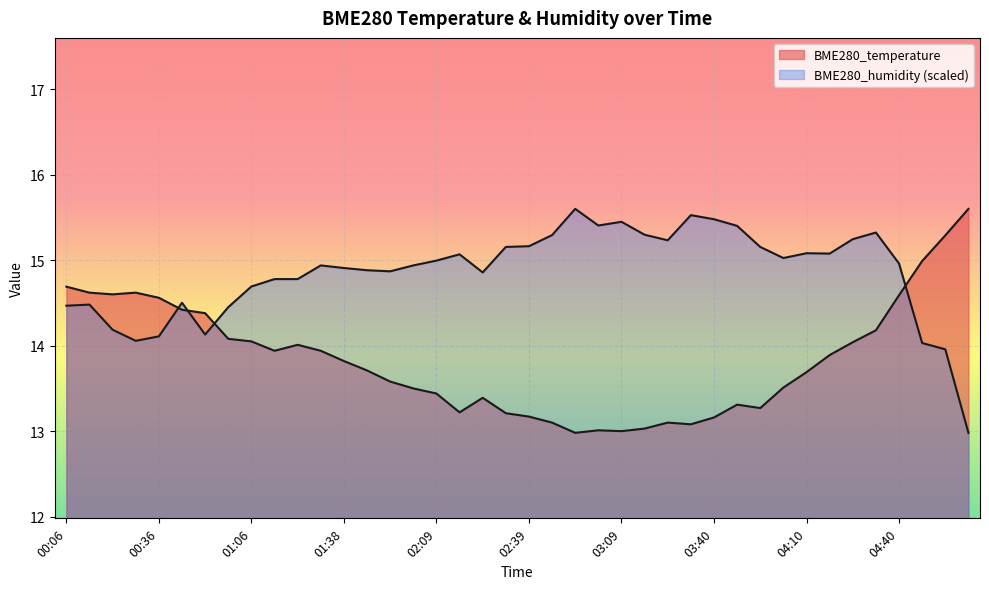

Which series has the largest total across all categories?

BME280_humidity